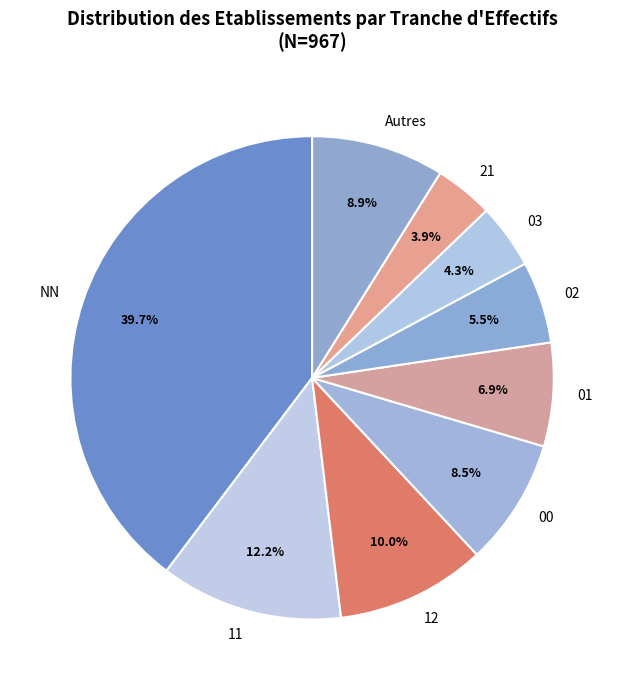

What is the largest slice in the pie chart?

NN